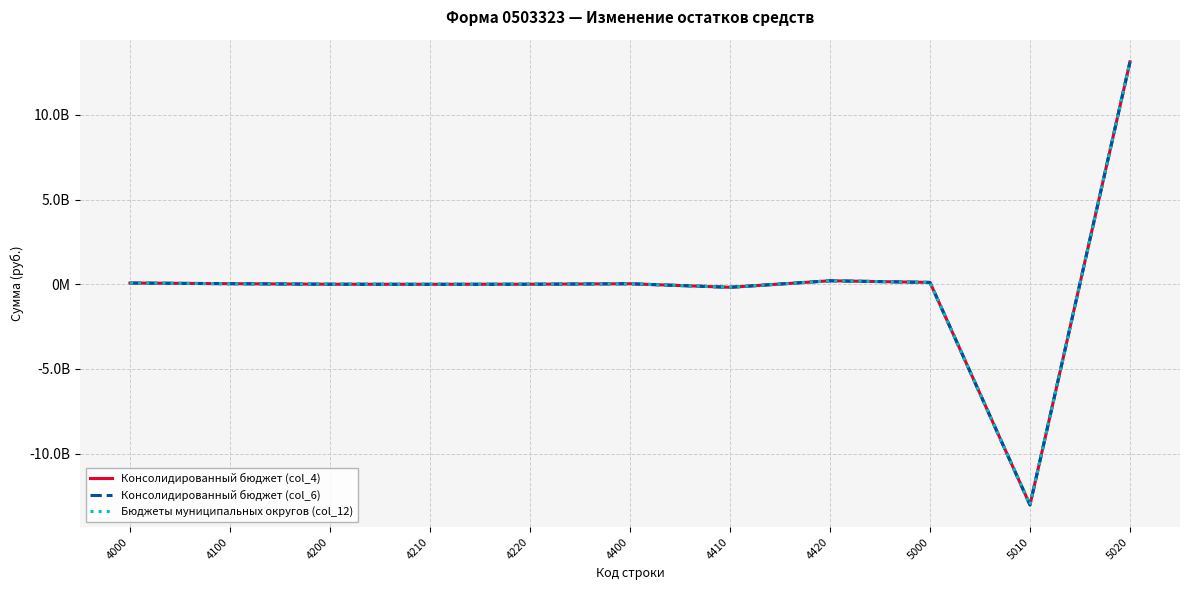

In Консолидированный бюджет (col_4), how many points are lower than both neighbors (excluding endpoints)?

3